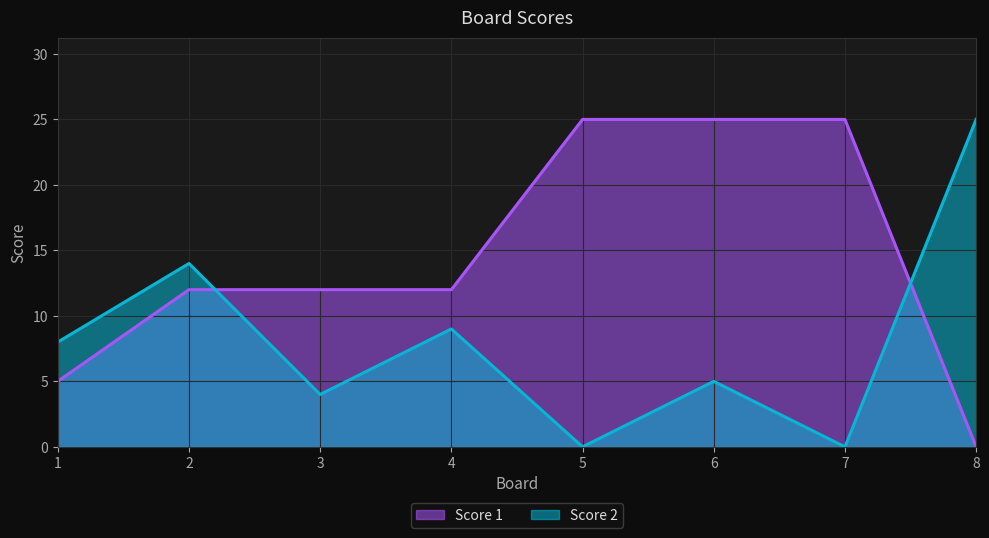

Rank the series by their average value, from lowest to highest.

Score 2, Score 1